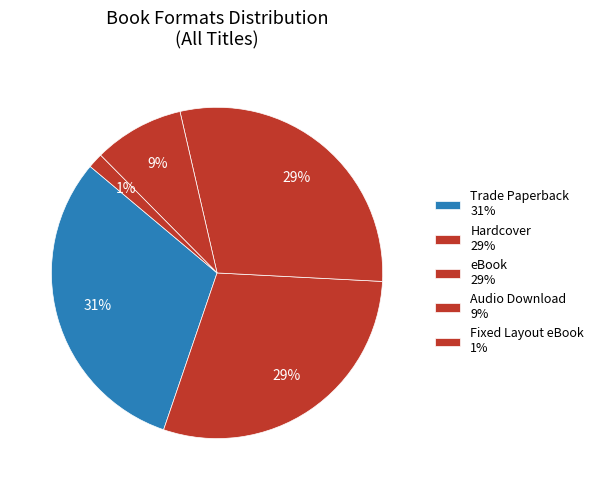

Do eBook and Hardcover together represent more than half of the pie?

Yes